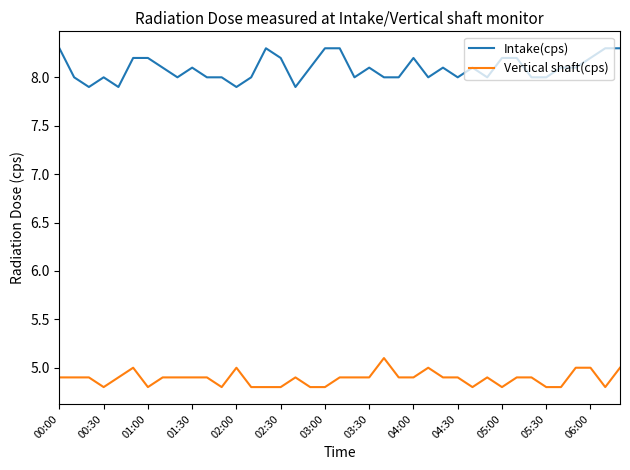

What is the difference between the maximum and minimum values in the Intake(cps) series?

0.4